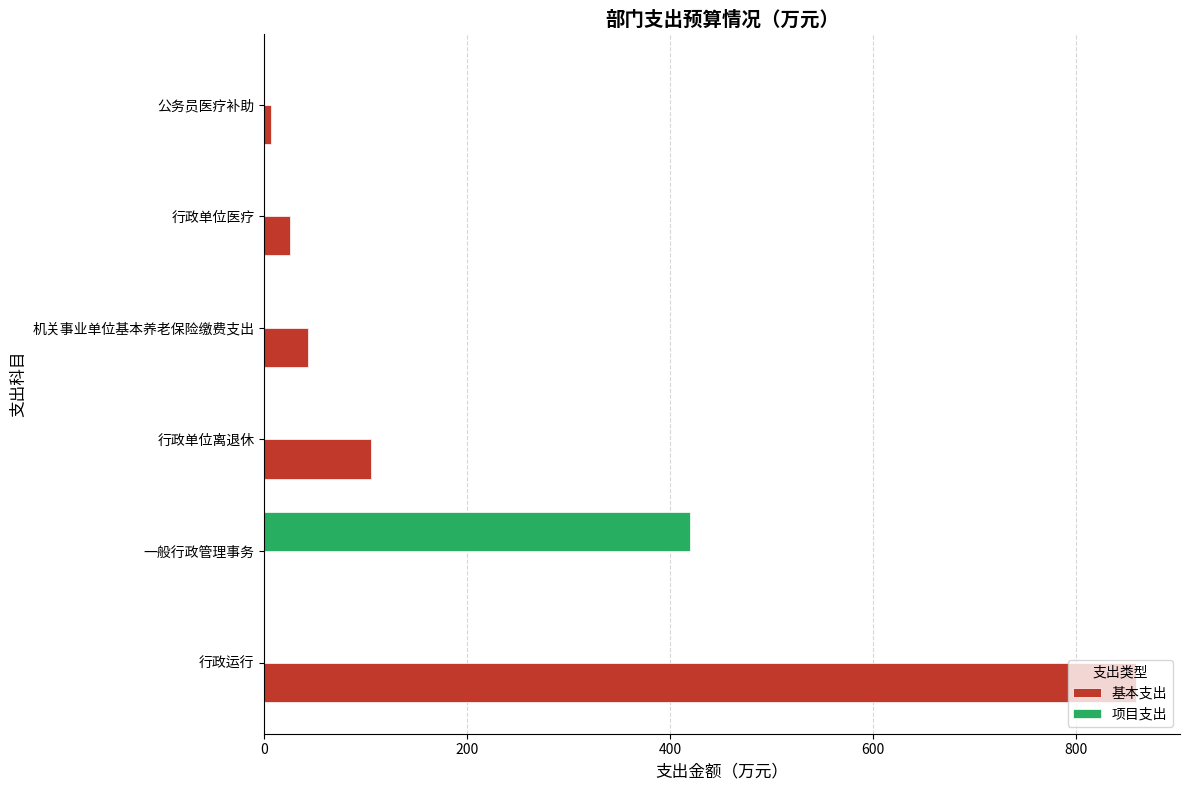

What is the sum of all 基本支出 values?

1039.8